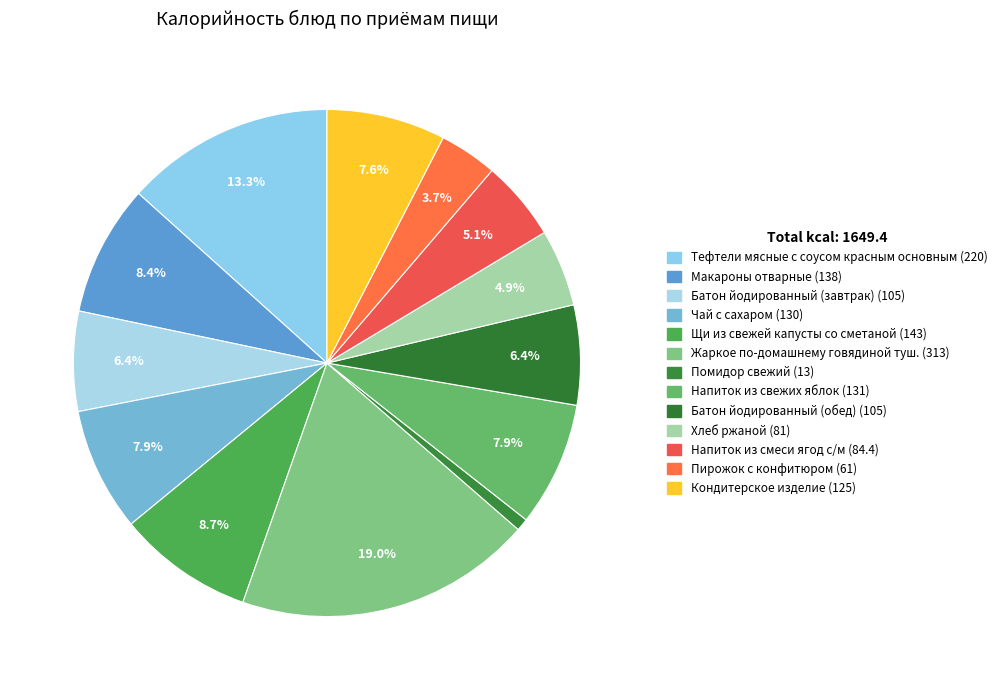

What percentage is NOT represented by Хлеб ржаной?

95.1%